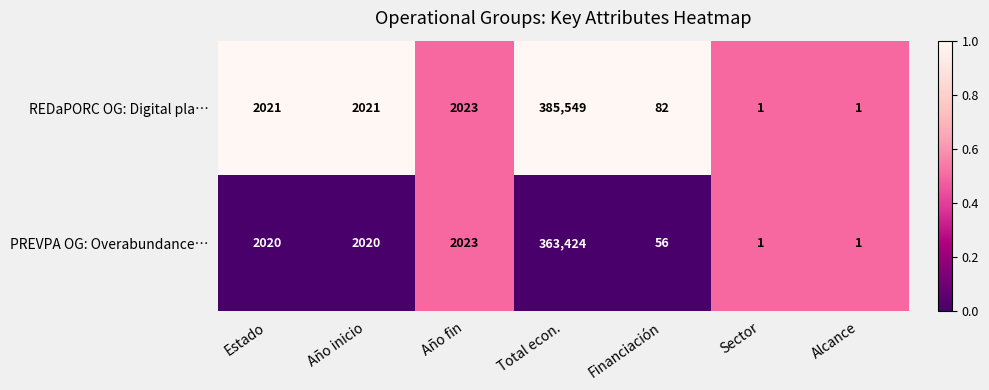

At which category is the sum across all series the highest?

Total econ.